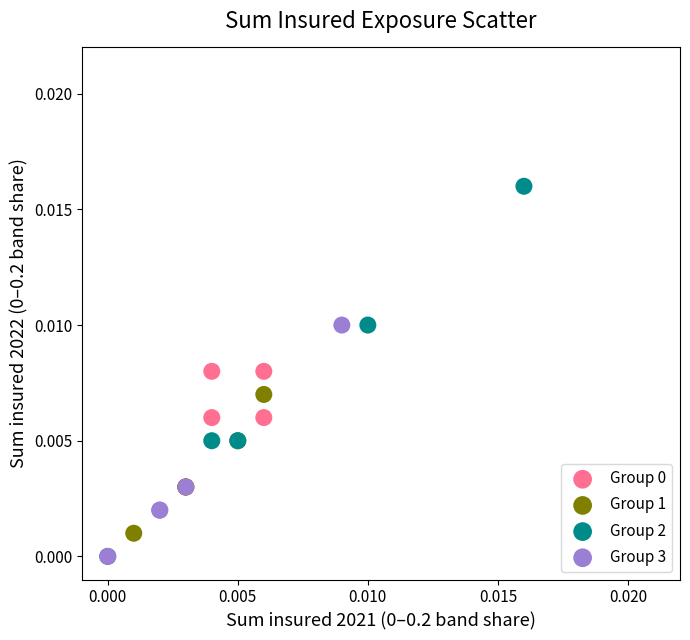

Which series has the widest spread of Y values?

Group 2